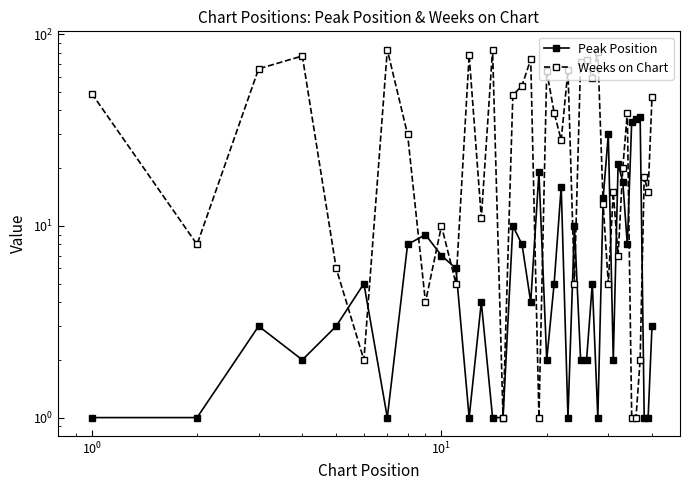

Is the value of Weeks on Chart at 29 greater than the value of Peak Position at 30?

Yes